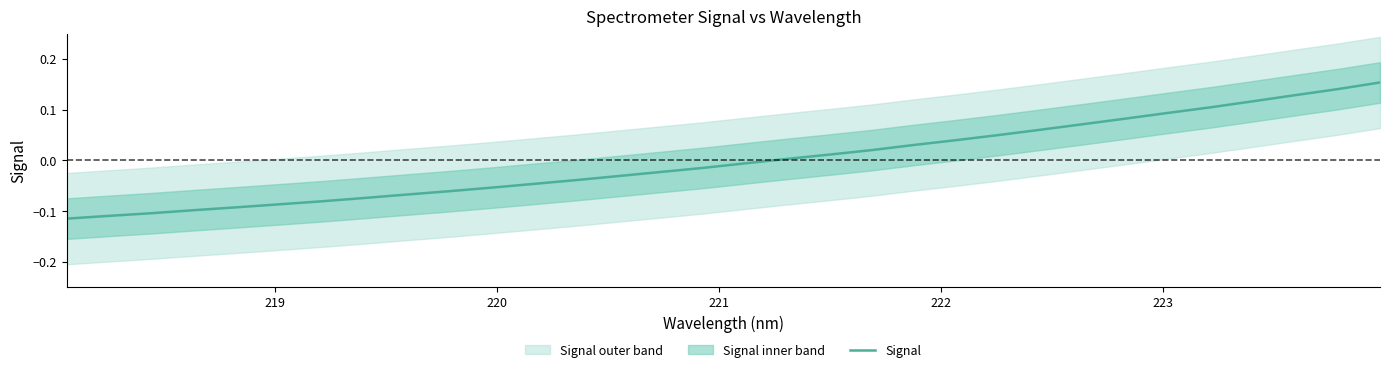

What is the greatest value displayed?

0.2